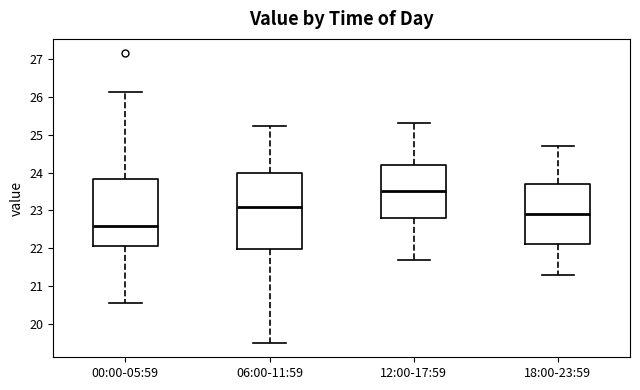

Where is the upper edge of the box for 06:00-11:59 on the y-axis? The values are not printed on the chart, so give them approximately, as read against the axis.

24.0